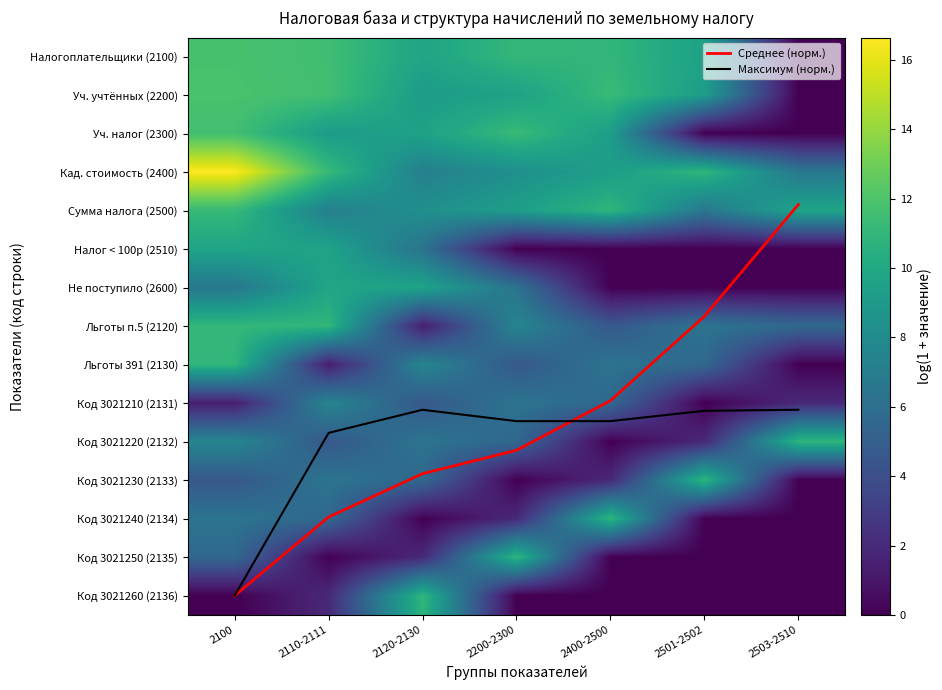

At 2100, list the series in order from smallest to largest.

Код 3021260 (2136), Код 3021210 (2131), Код 3021230 (2133), Код 3021250 (2135), Код 3021240 (2134), Не поступило (2600), Код 3021220 (2132), Налог < 100р (2510), Льготы 391 (2130), Льготы п.5 (2120), Сумма налога (2500), Уч. налог (2300), Налогоплательщики (2100), Уч. учтённых (2200), Среднее (норм.), Максимум (норм.), Кад. стоимость (2400)